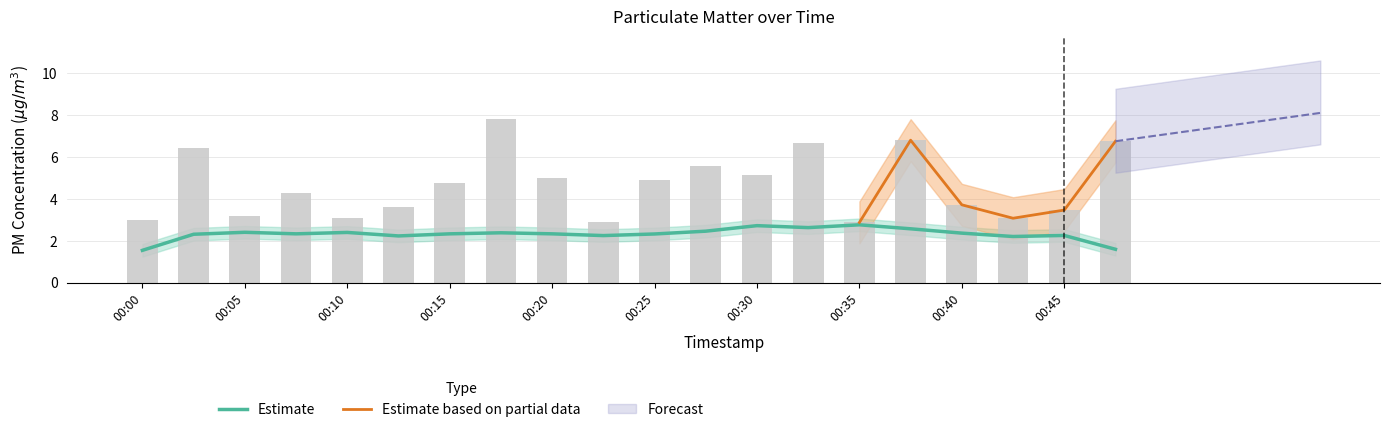

Which has a higher value, 00:13 or 00:47?

00:47